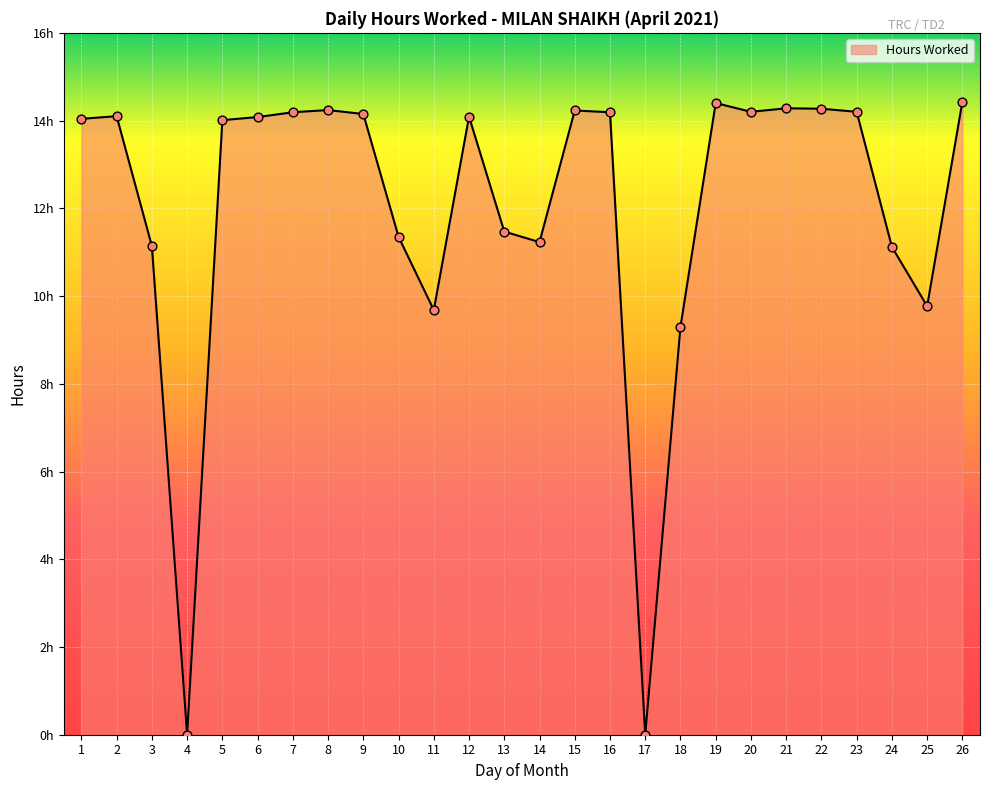

Is this an area chart (filled region under the line)?

Yes